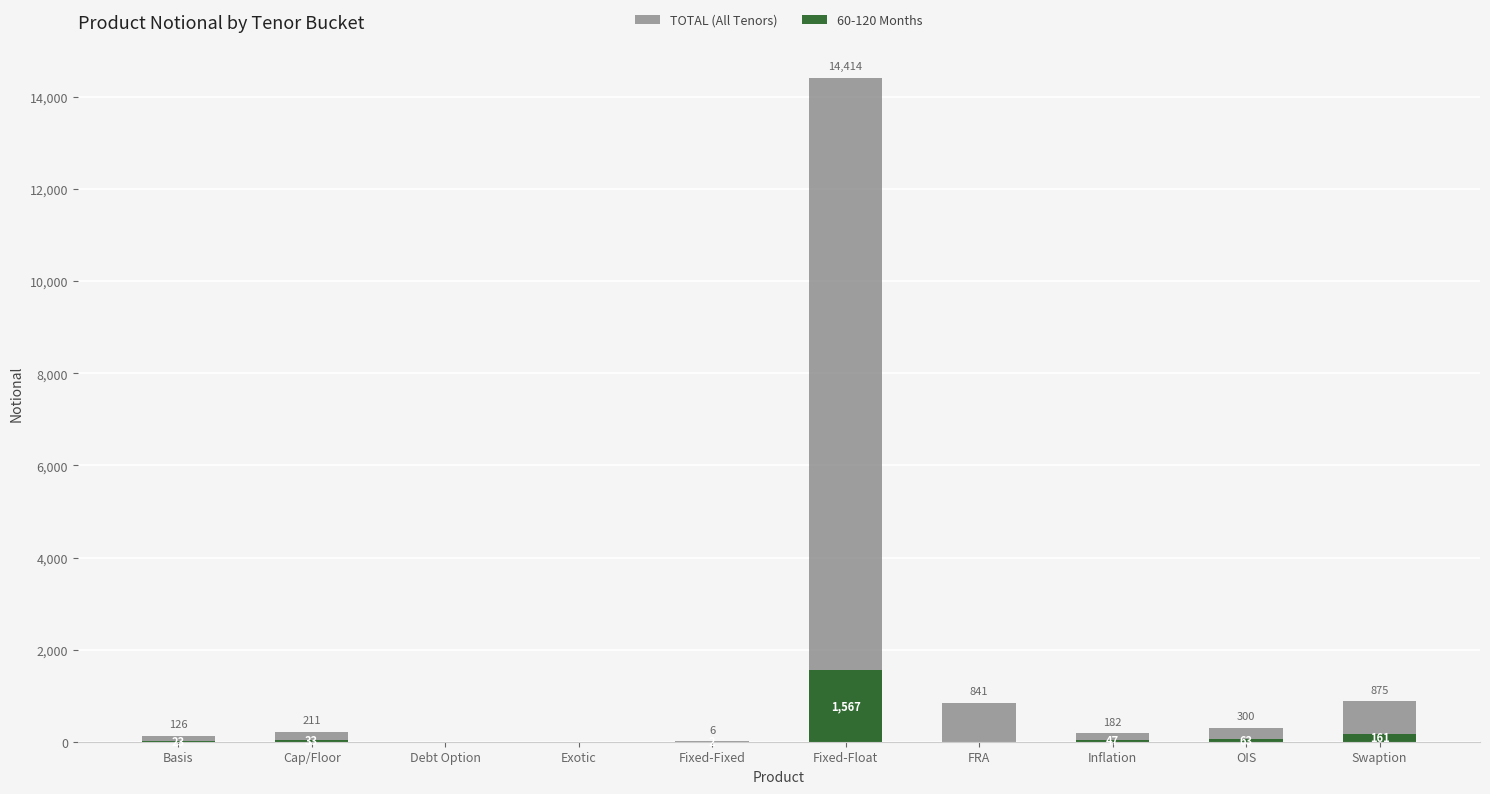

Which series has the largest total across all categories?

TOTAL (All Tenors)